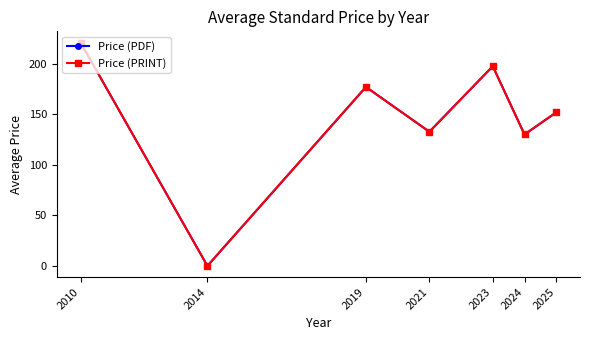

The value of Price (PRINT) at 2025 is 63.2. True or false?

False